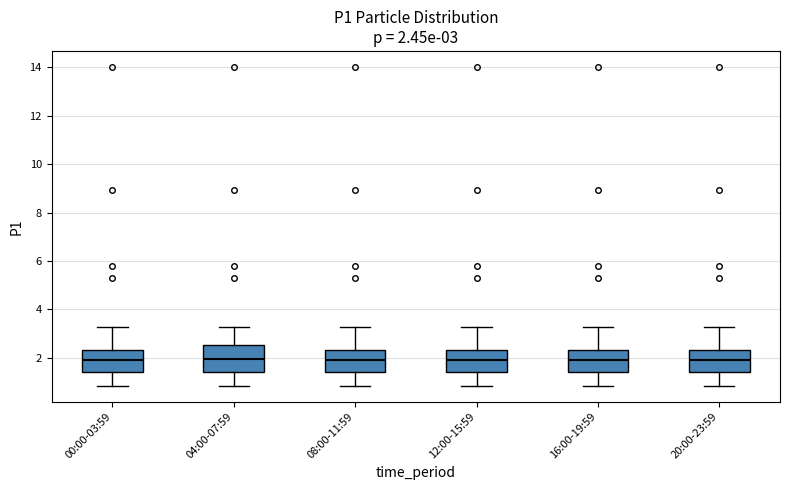

Which box is the tallest, from its lower edge to its upper edge?

04:00-07:59